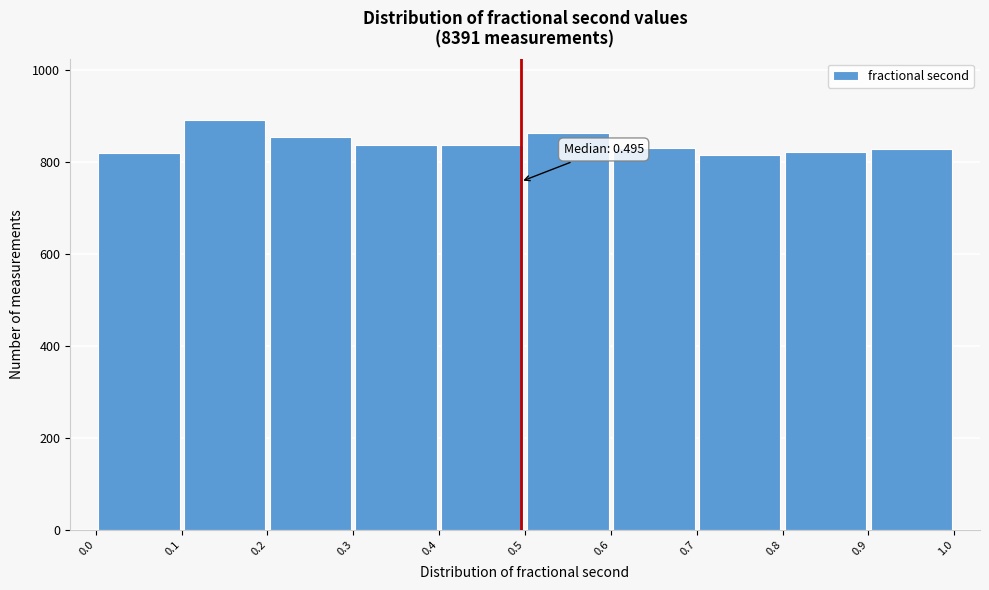

Over which range of the x-axis is the bar tallest?

0.1 to 0.2